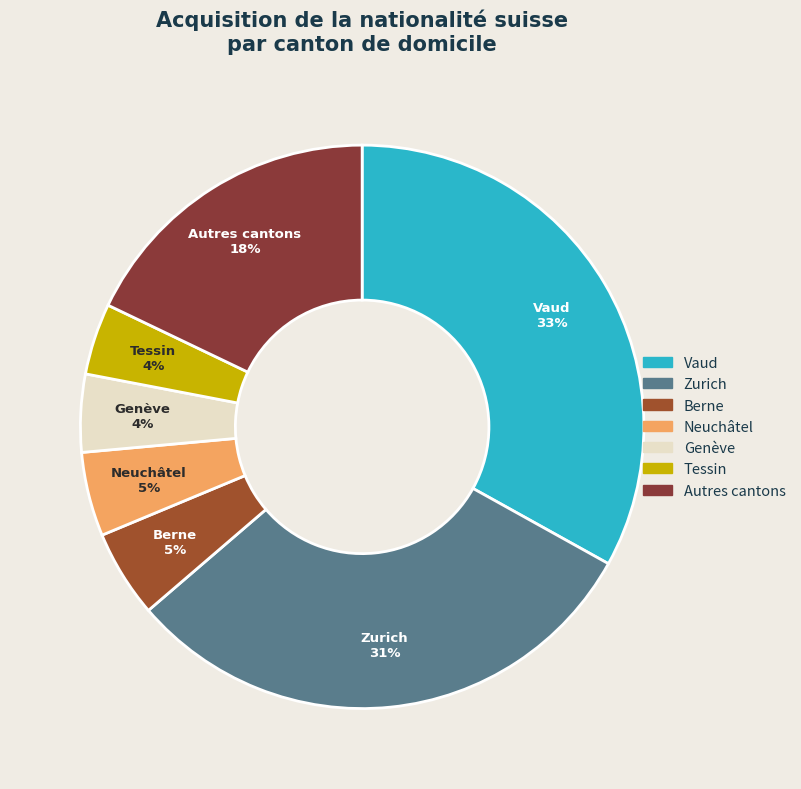

Which category has the biggest portion of the pie?

Vaud